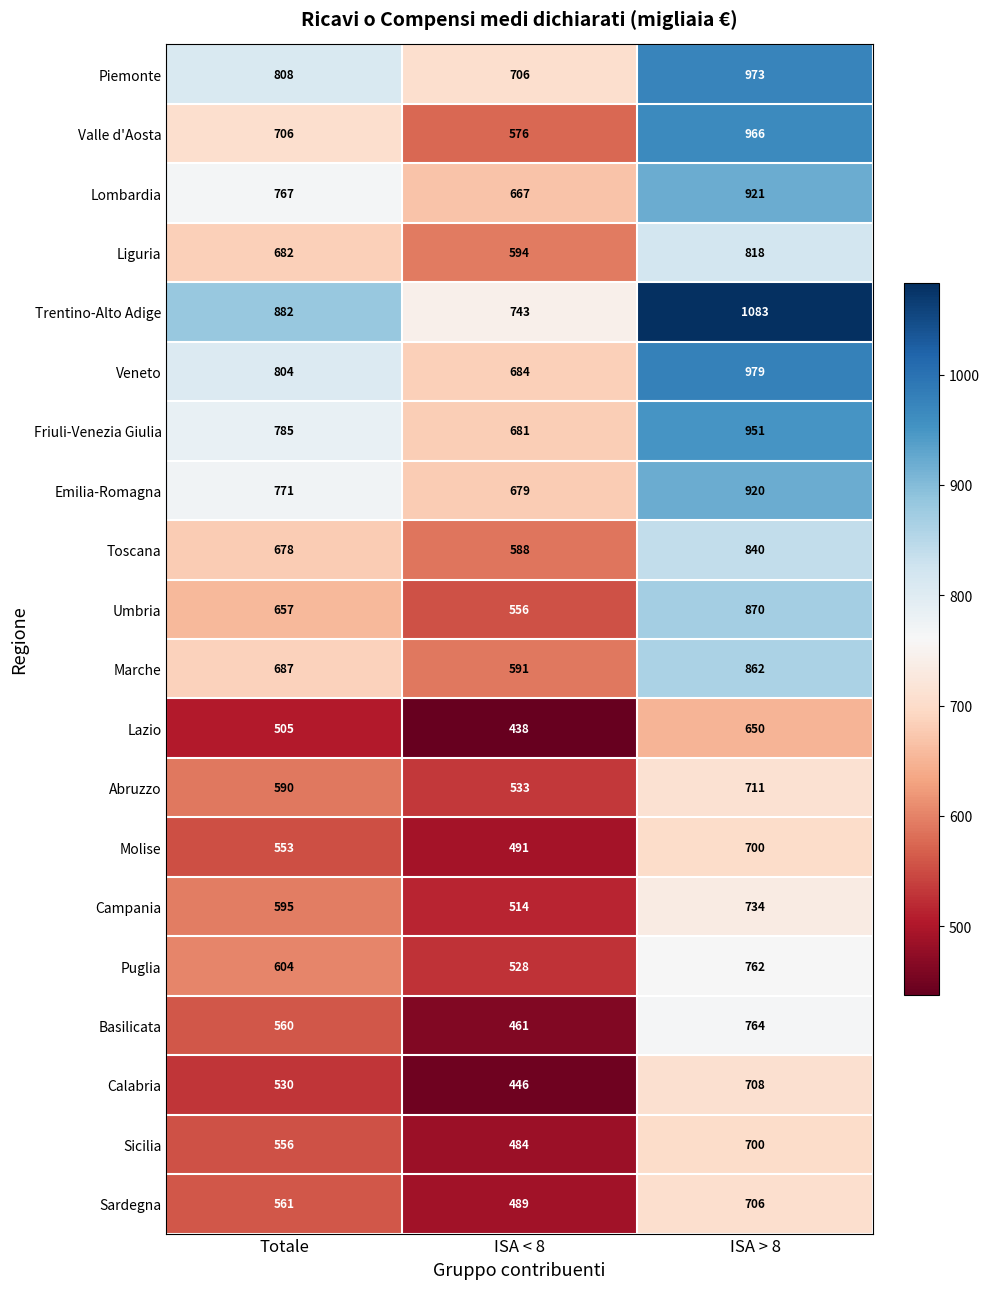

The Friuli-Venezia Giulia series shows 350 at ISA < 8. True or false?

False